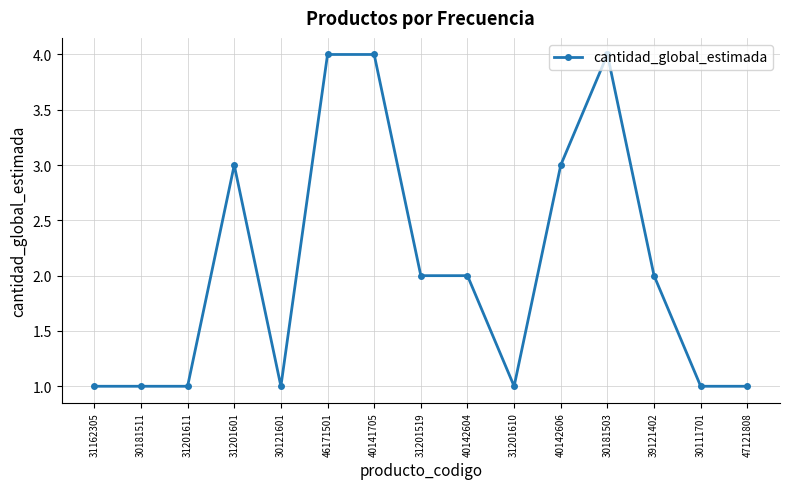

Is it true that the value at 47121808 is 0?

False